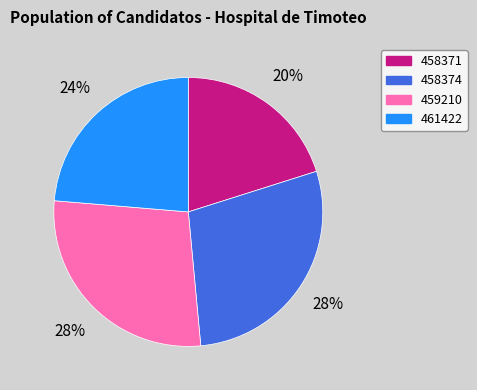

Is the sum of 461422 and 459210 greater than half?

Yes